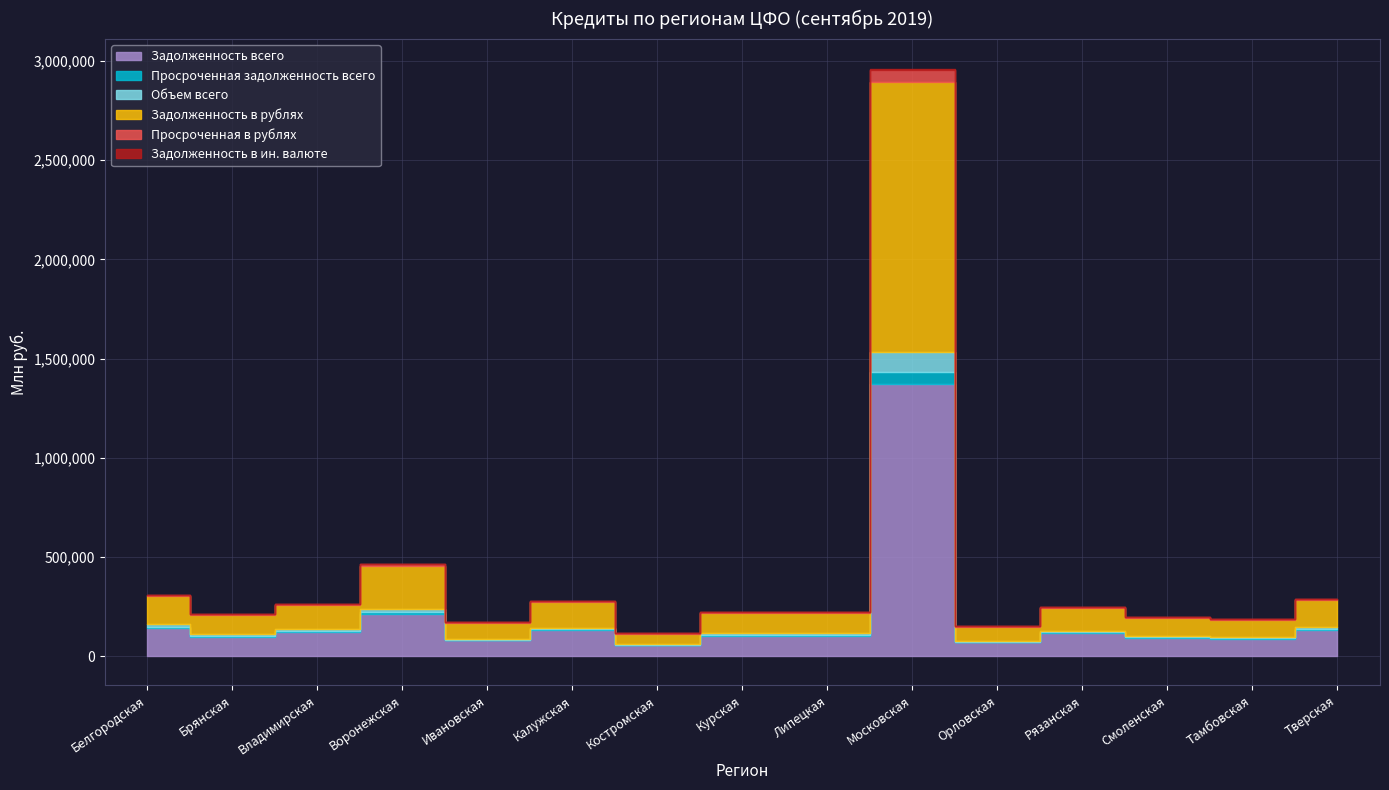

True or false: Задолженность в ин. валюте has a value of 29 at Тамбовская.

True